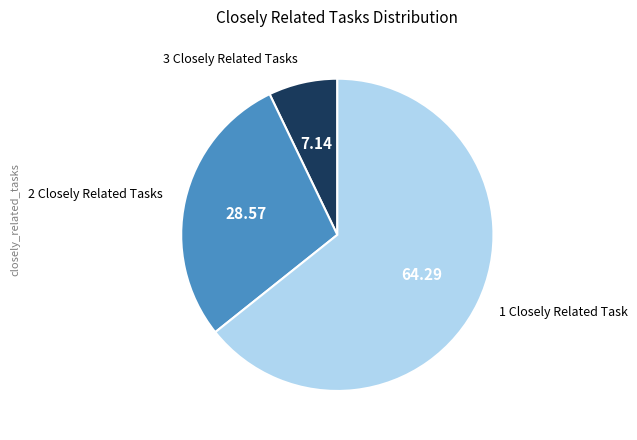

Is there a majority slice in this chart?

Yes